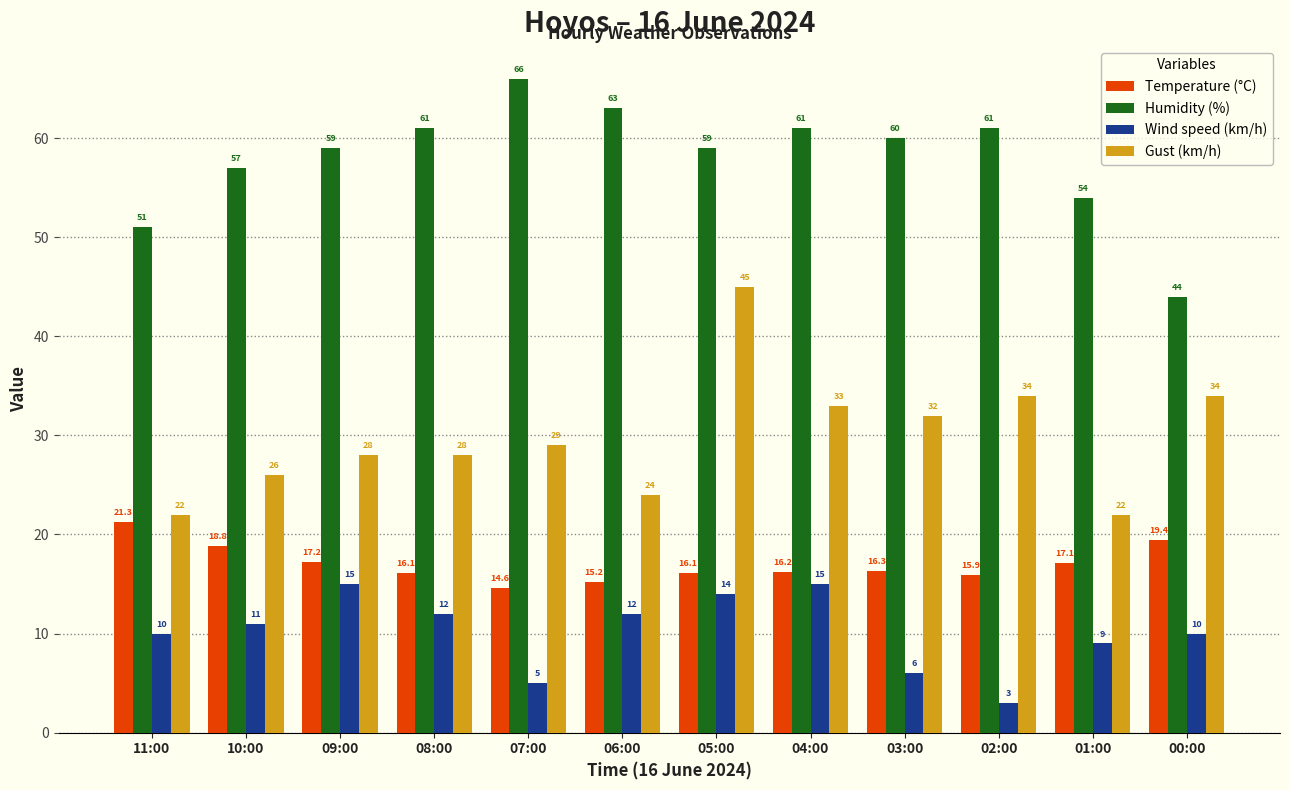

How many data points does each series have?

12